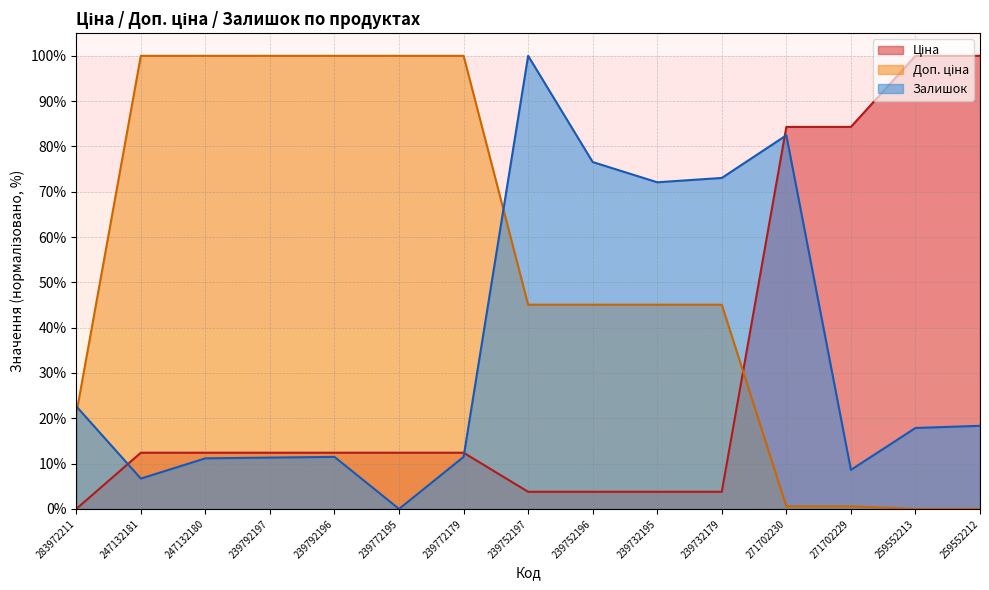

What is the label of the 15th point from the right?

283972211